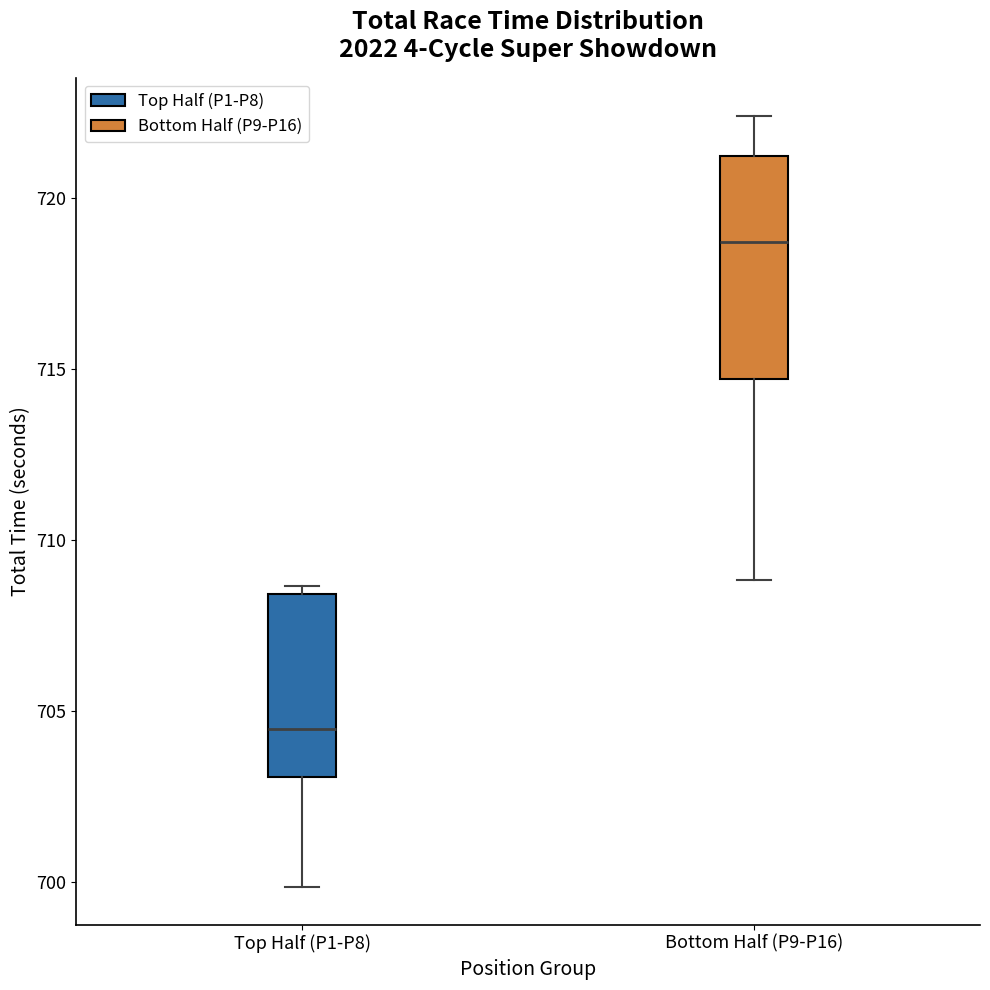

Reading left to right, read every box against the y-axis: the position of its median line, the range the box covers, and the ends of its whiskers. The values are not printed on the chart, so give them approximately, as read against the axis.

Top Half (P1-P8): median 704.5, box 703.0 to 708.5, whiskers 700.0 to 708.5 (just above the box's upper edge)
Bottom Half (P9-P16): median 718.5, box 714.5 to 721.0, whiskers 709.0 to 722.5